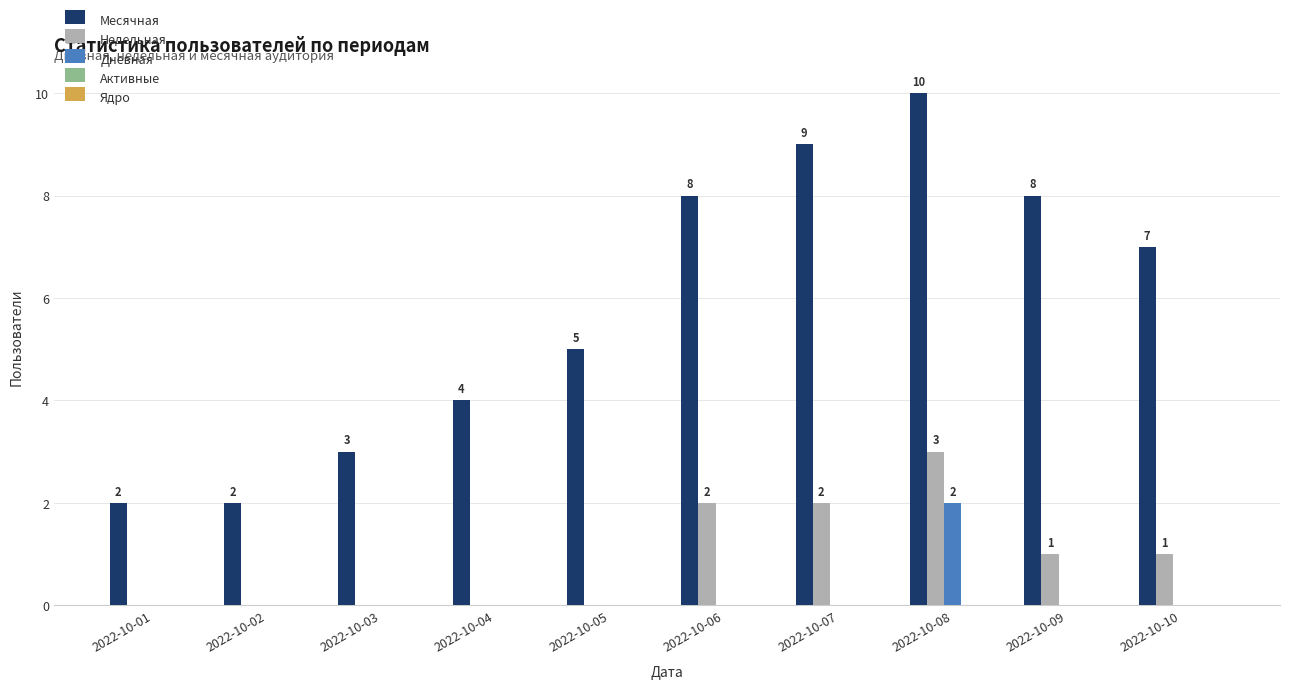

Are the bars horizontal?

No